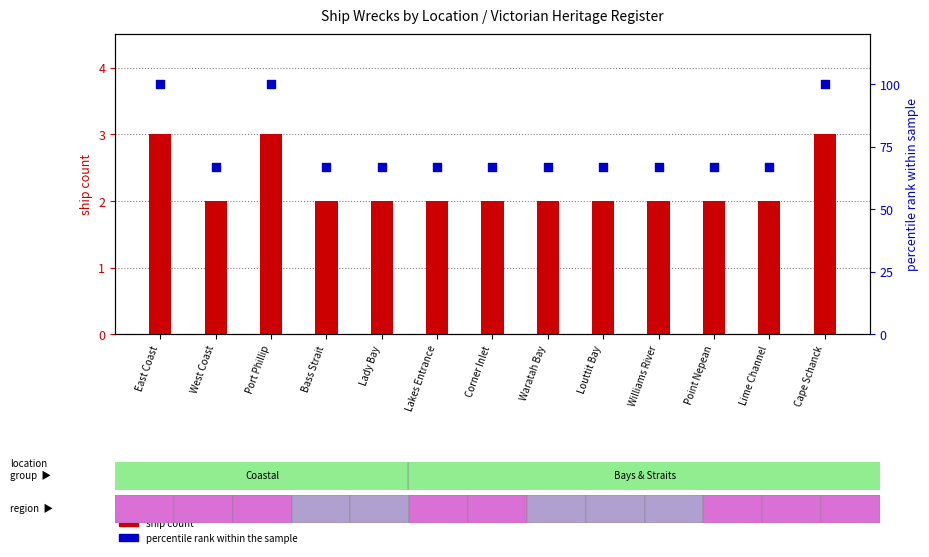

At which category is the sum across all series the highest?

East Coast